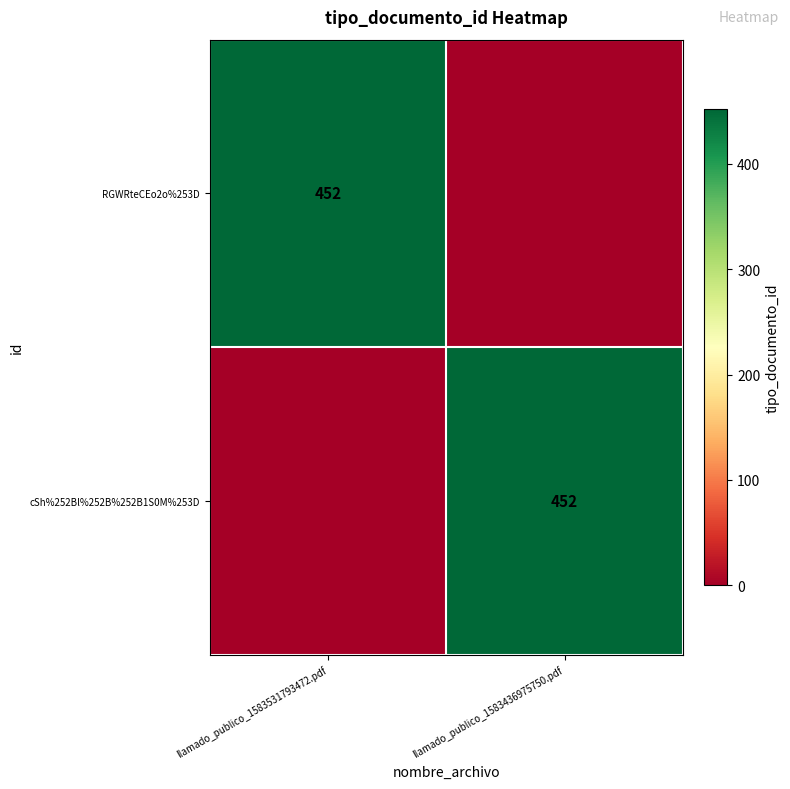

At which category is the sum across all series the highest?

llamado_publico_1583531793472.pdf